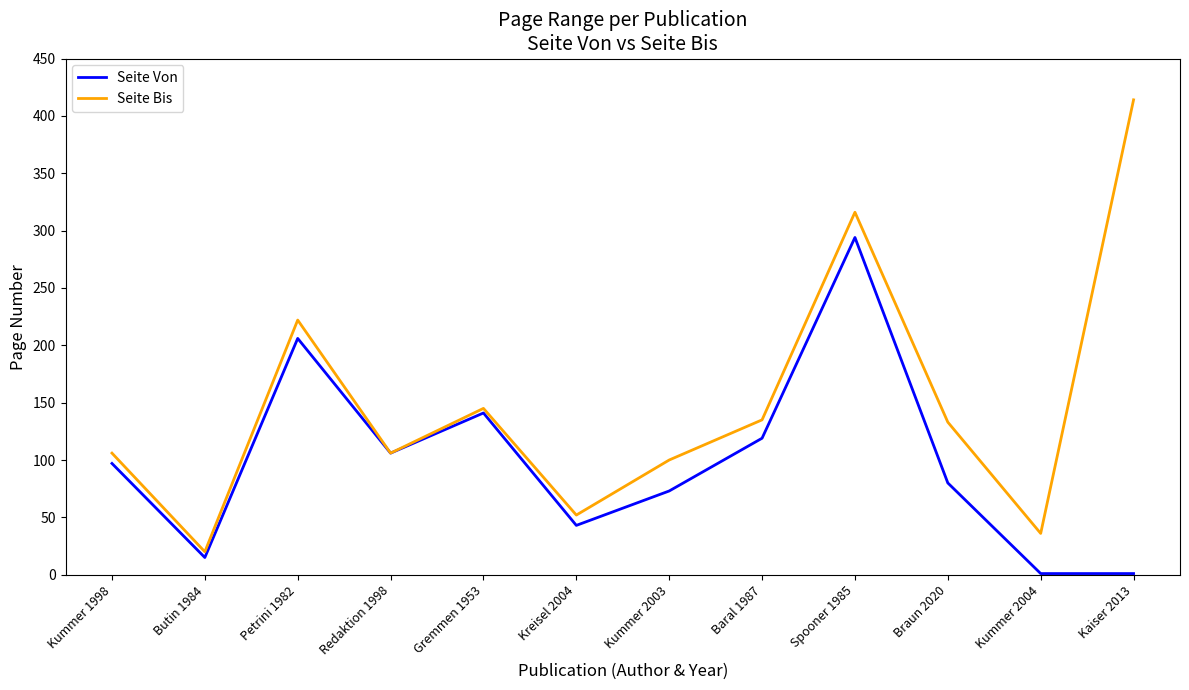

Reading right to left, transcribe all the data shown in this chart.

Seite Von: 1	1	80	294	119	73	43	141	106	206	15	97
Seite Bis: 414	36	133	316	135	100	52	145	106	222	20	106